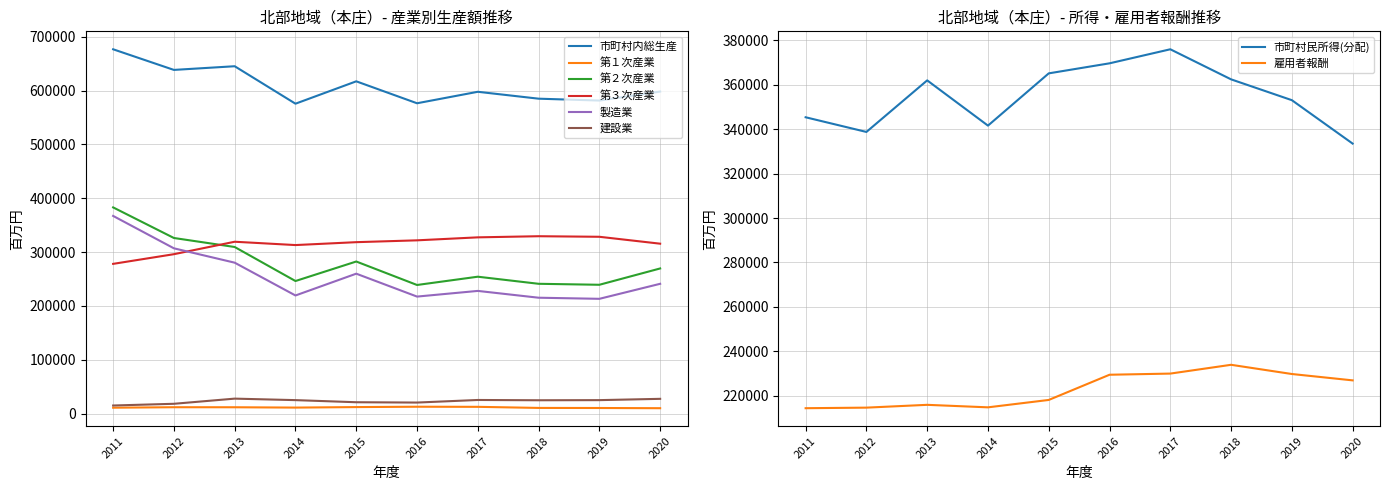

What is the spread (max minus min) of values at 2012?

626613